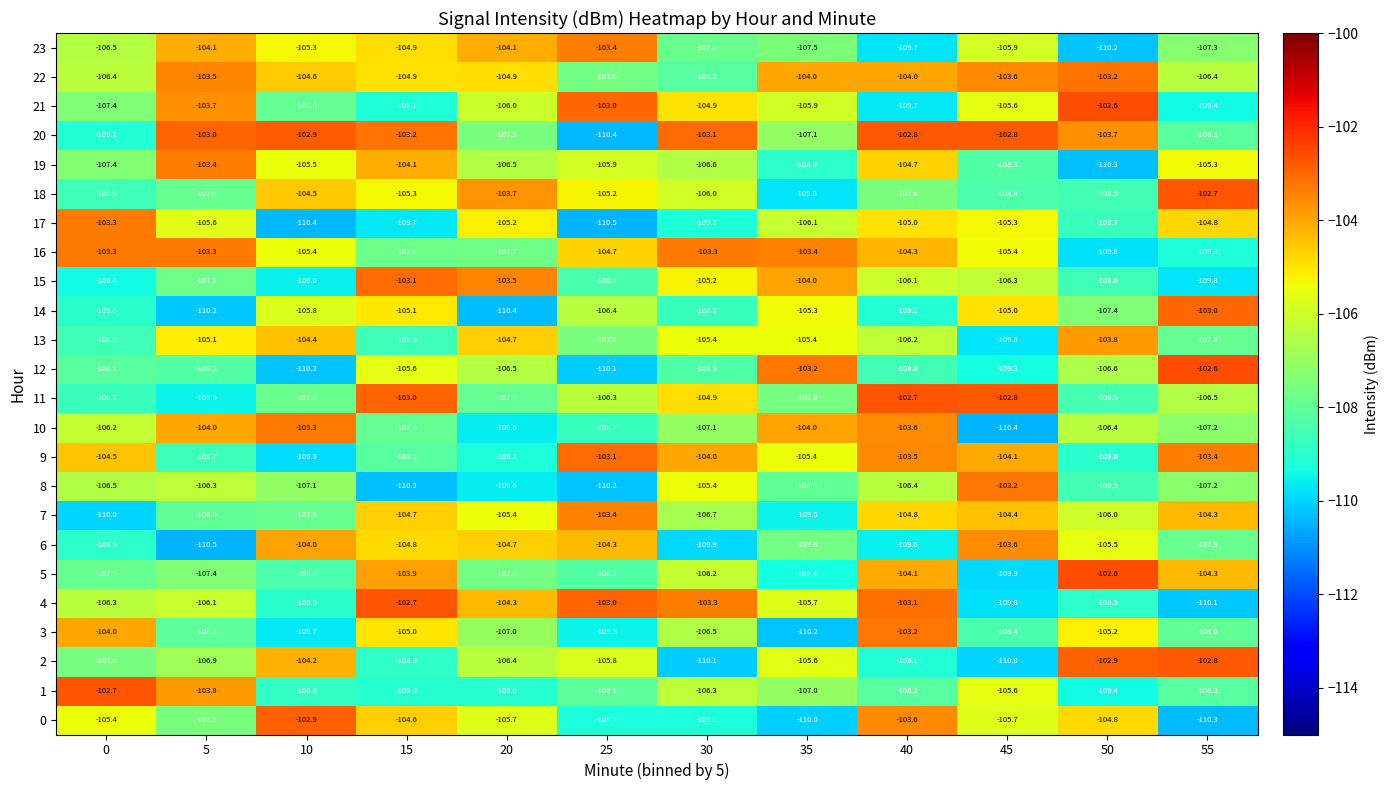

What is the difference between the highest and lowest values at 5?

7.5